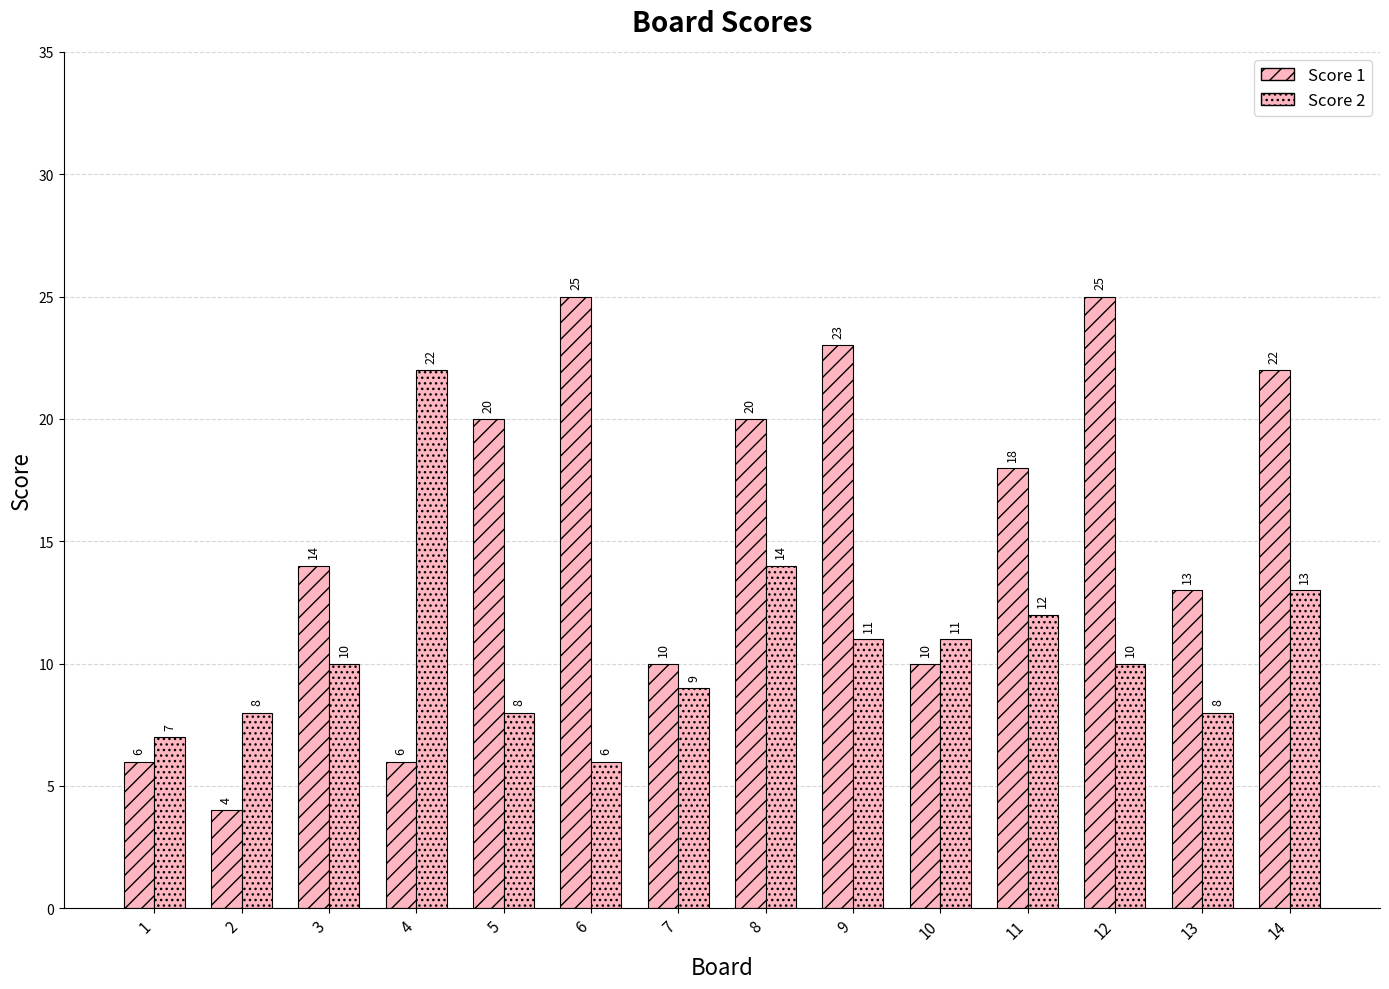

How many bars are there in total?

28